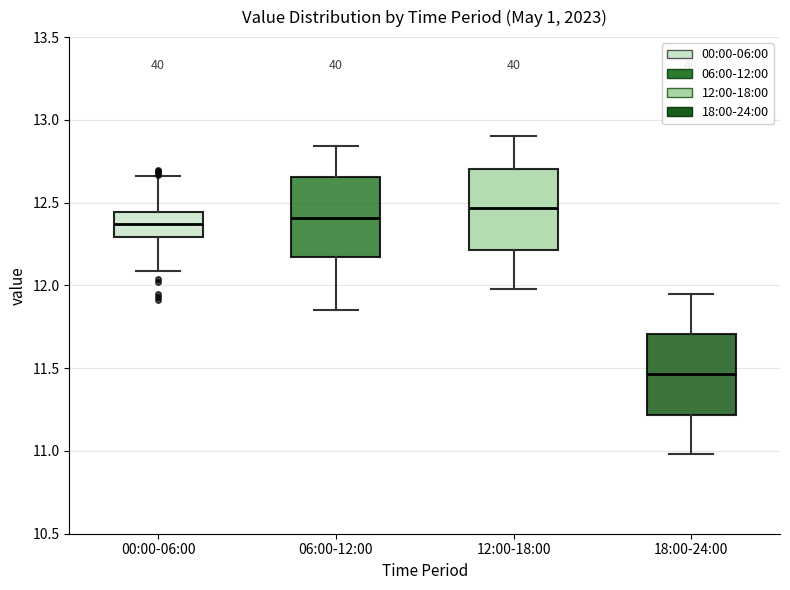

Which box has the highest median line?

12:00-18:00